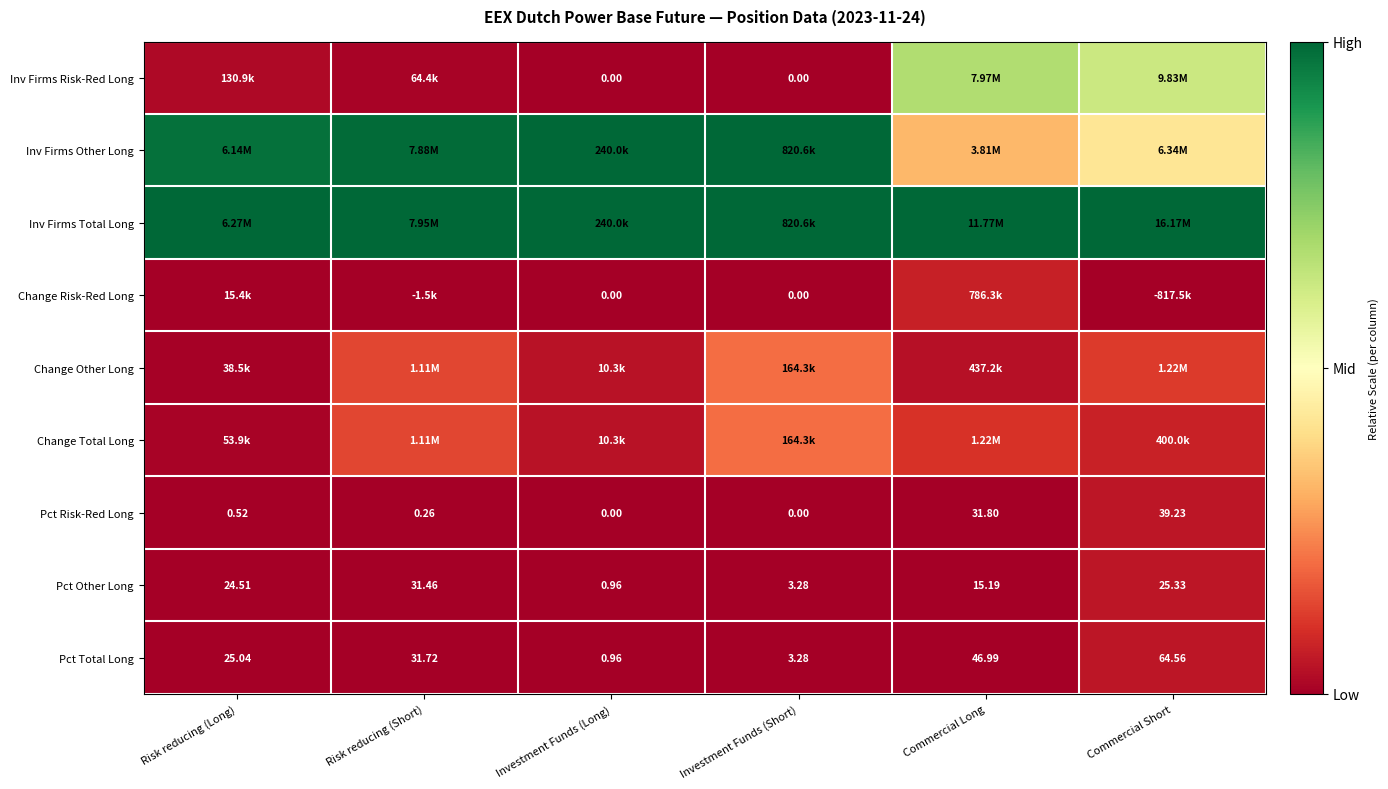

The Pct Total Long series shows 0.0 at Risk reducing (Short). True or false?

False